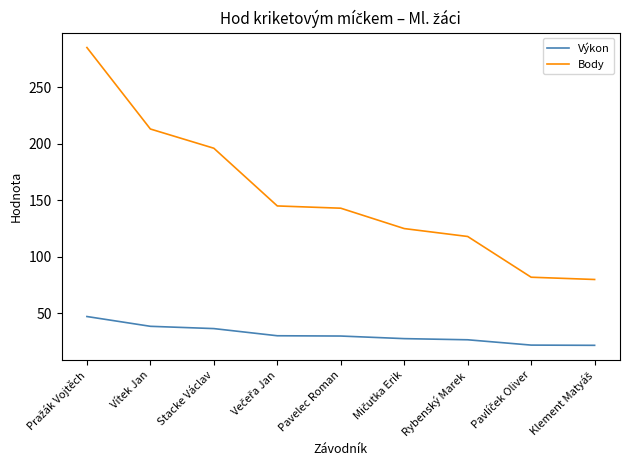

Rank the series at Rybenský Marek from highest to lowest value.

Body, Výkon